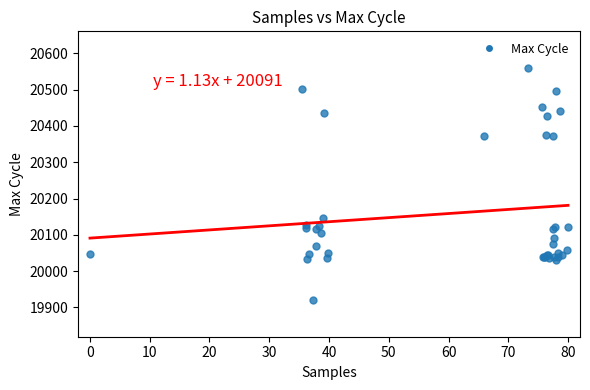

What Y value in the scatter plot is closest to 20240?

20146